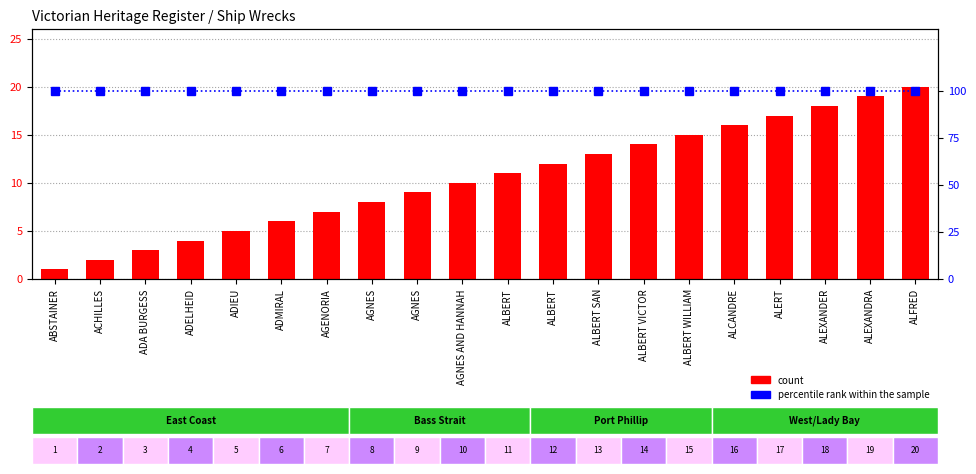

What is the difference between the maximum and second lowest values in the count series?

18